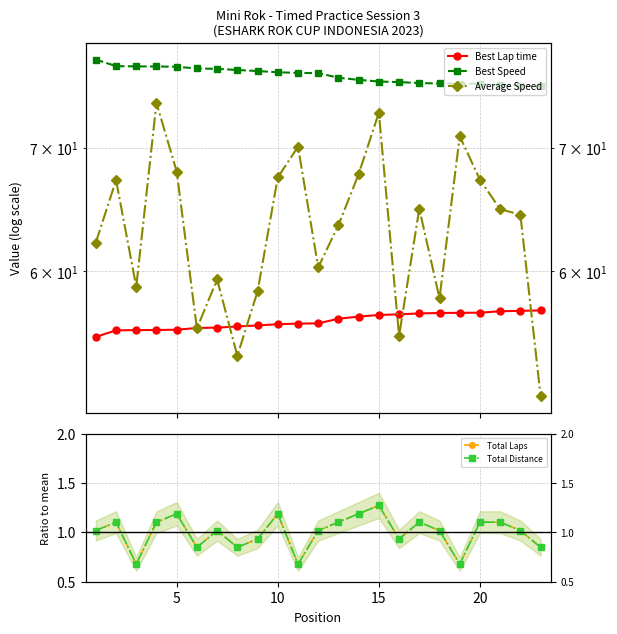

Is this an area chart (filled region under the line)?

No